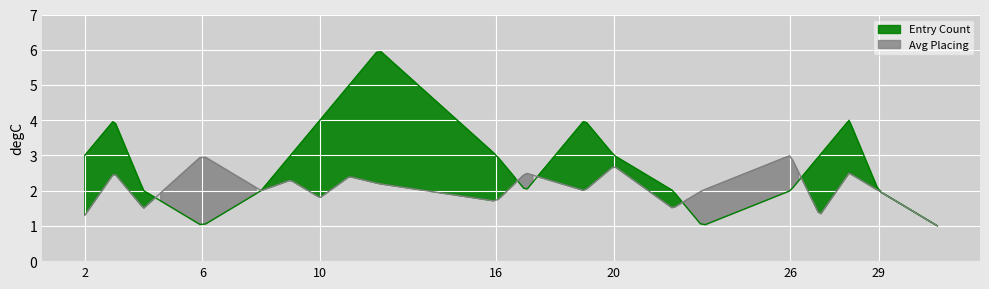

What is the difference between the maximum and minimum values in the Entry Count series?

5.0